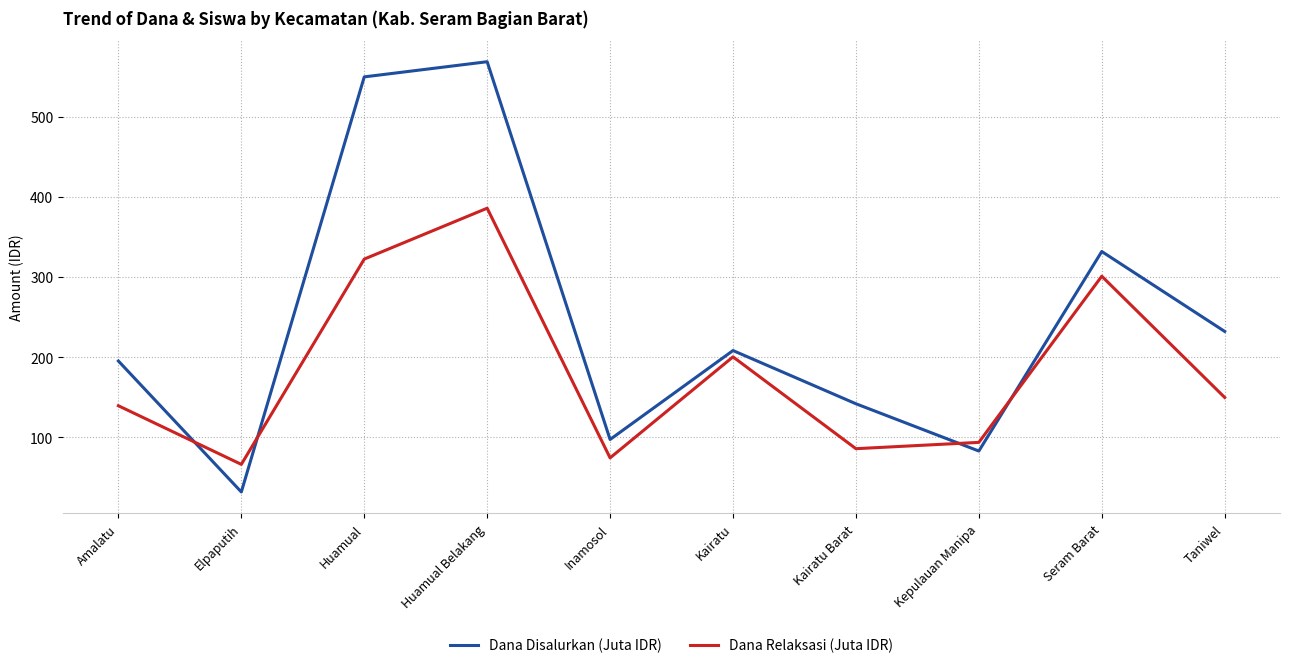

Count the number of categories in the chart.

10